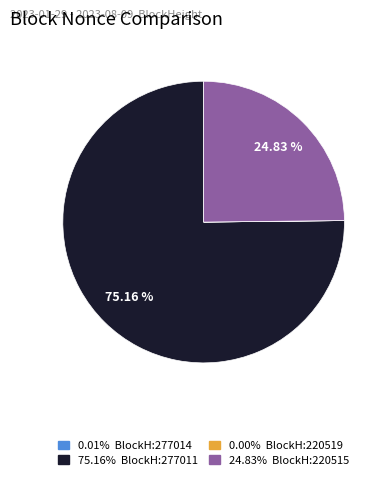

Is there any slice that represents more than half of the pie?

Yes